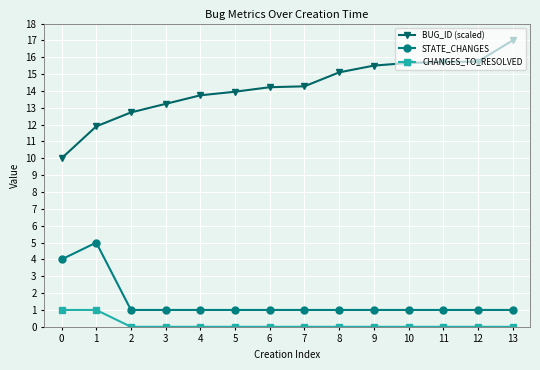

What are all the series names shown in the legend?

BUG_ID (scaled), STATE_CHANGES, CHANGES_TO_RESOLVED